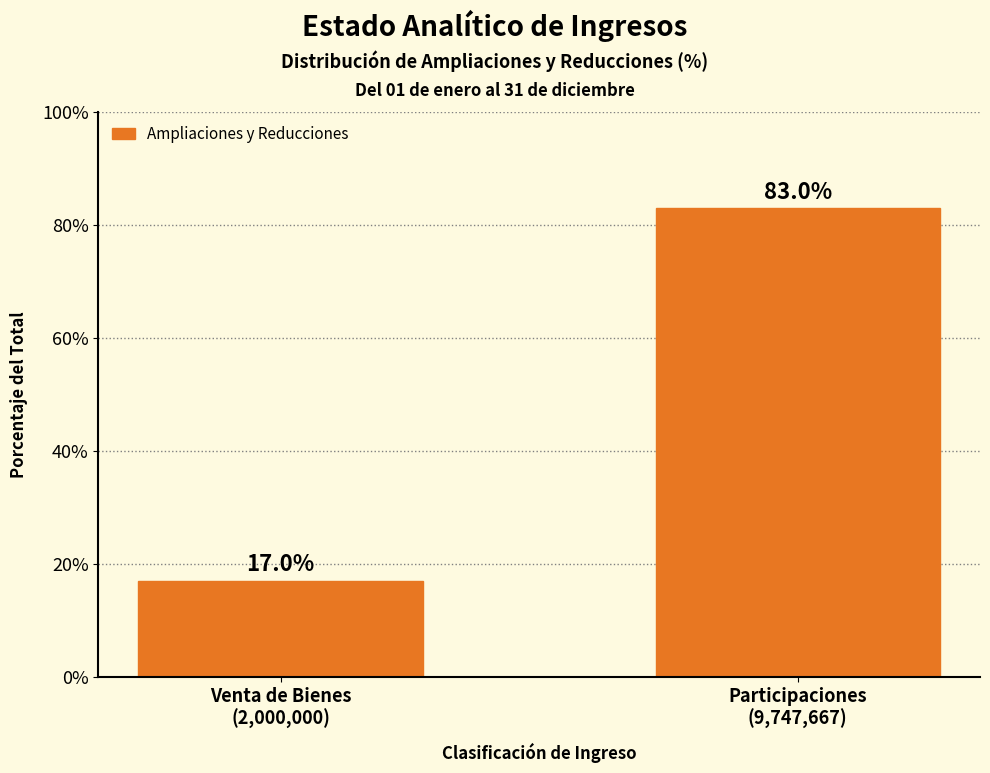

Reading left to right, list all the values displayed in this chart.

17.0	83.0